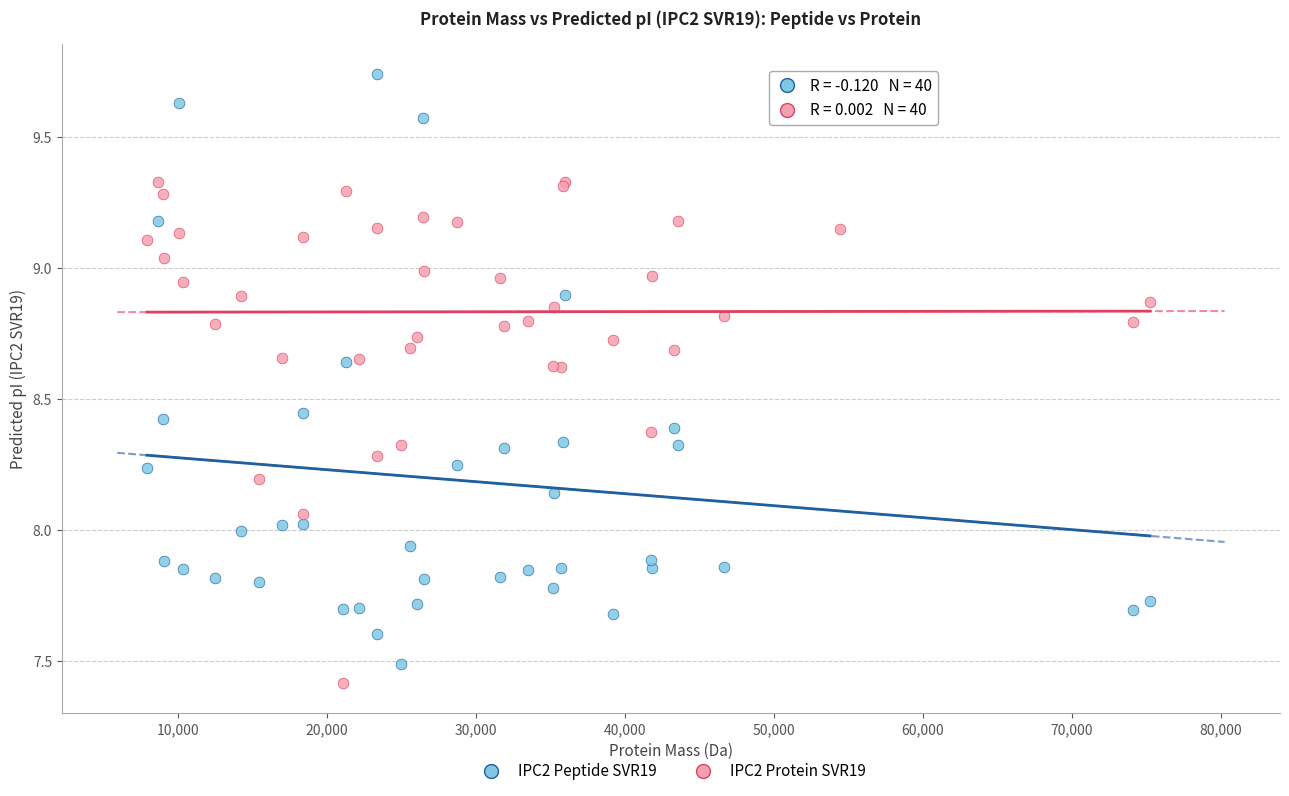

What is the X range (max minus min) for the scatter plot?

67365.4